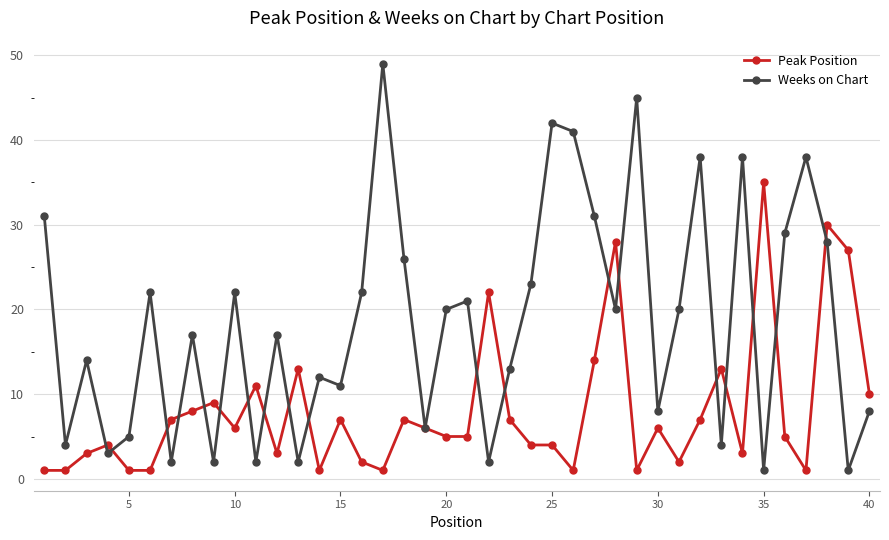

At how many categories does at least one series exceed 47?

1